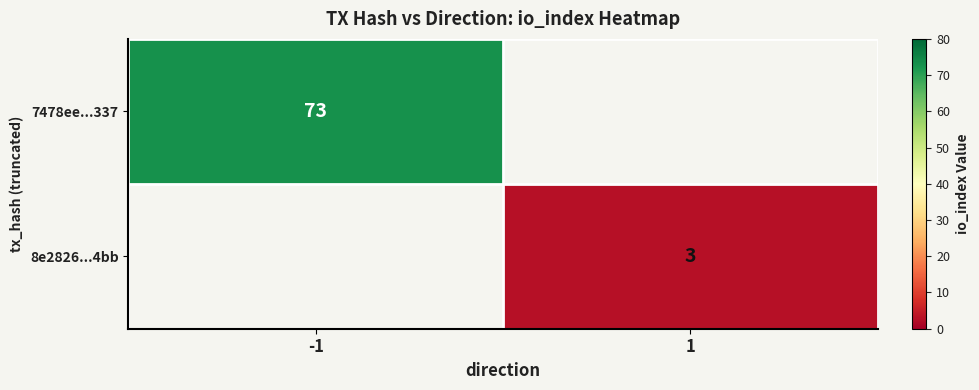

Which label corresponds to the largest value in the chart?

-1